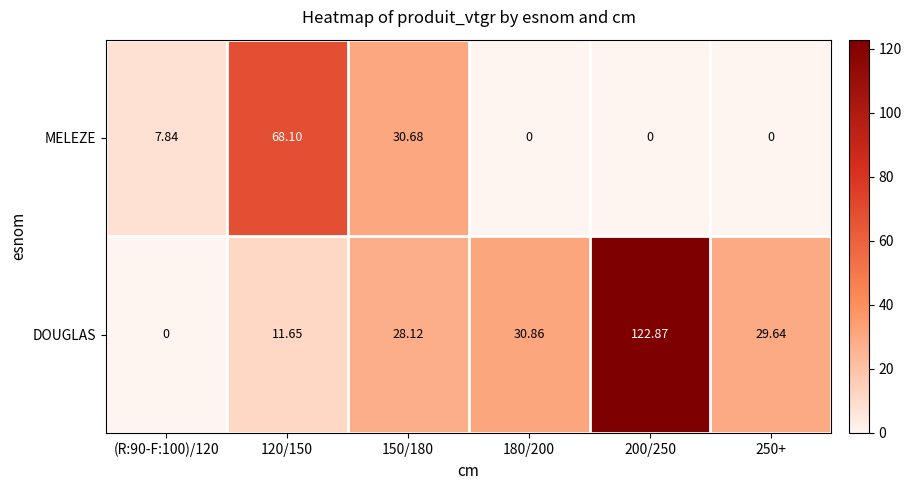

How many data points in MELEZE are above 7?

3